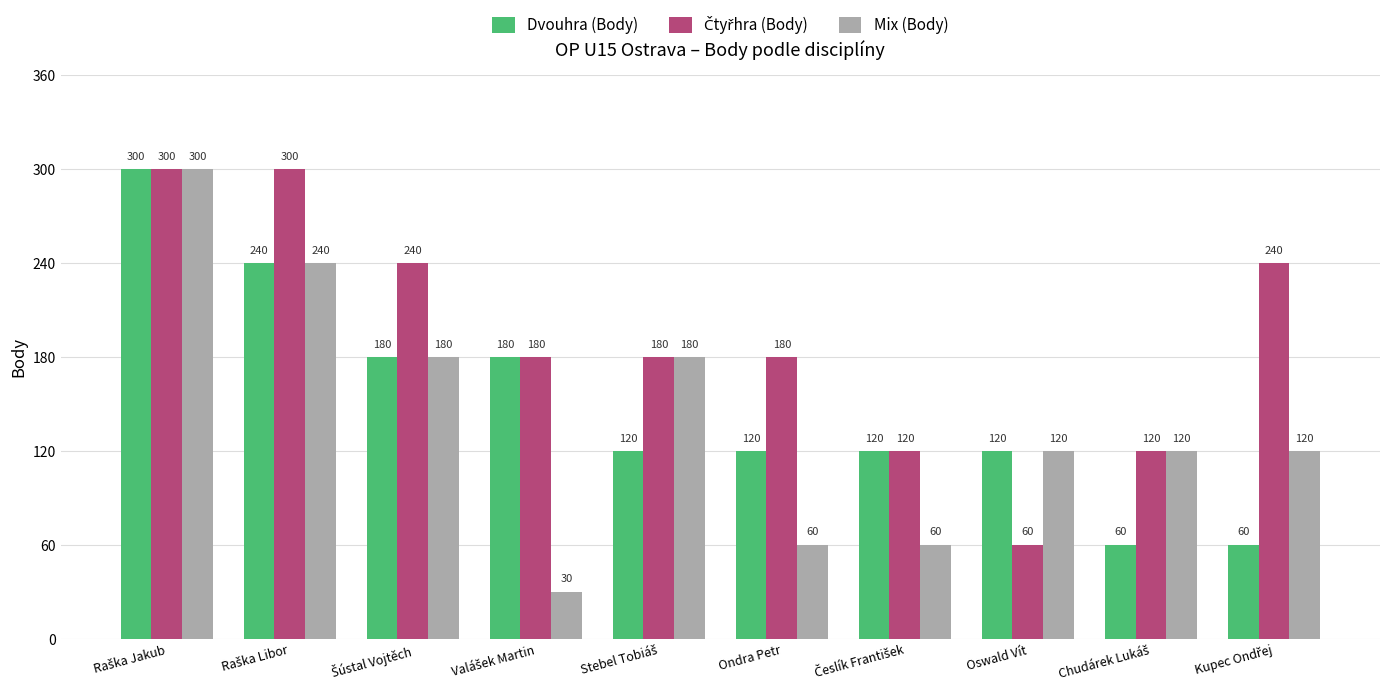

Which series has the widest spread of values?

Mix (Body)